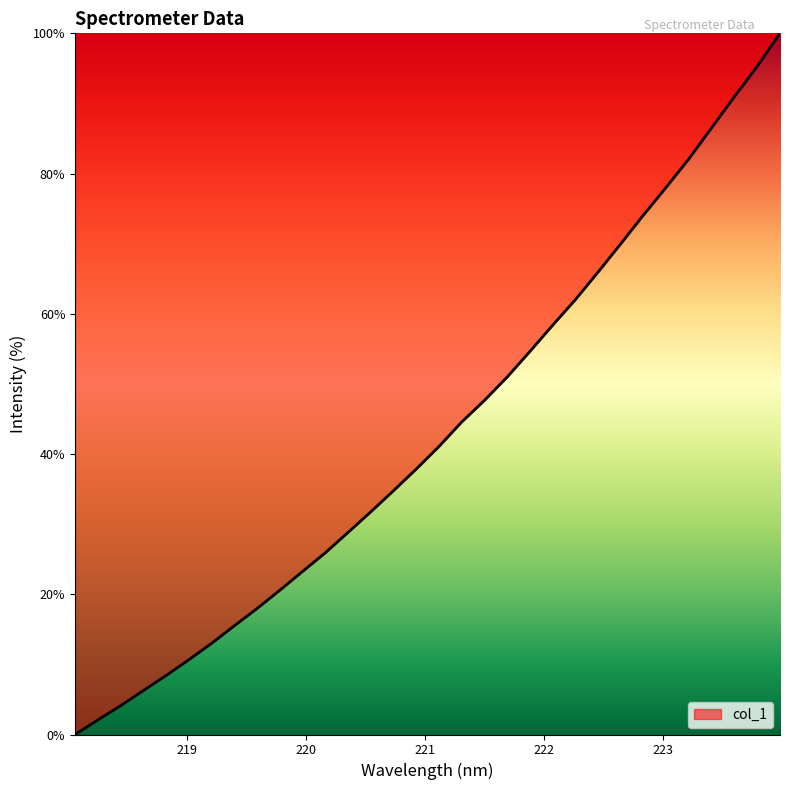

What is the greatest value displayed?

100.0